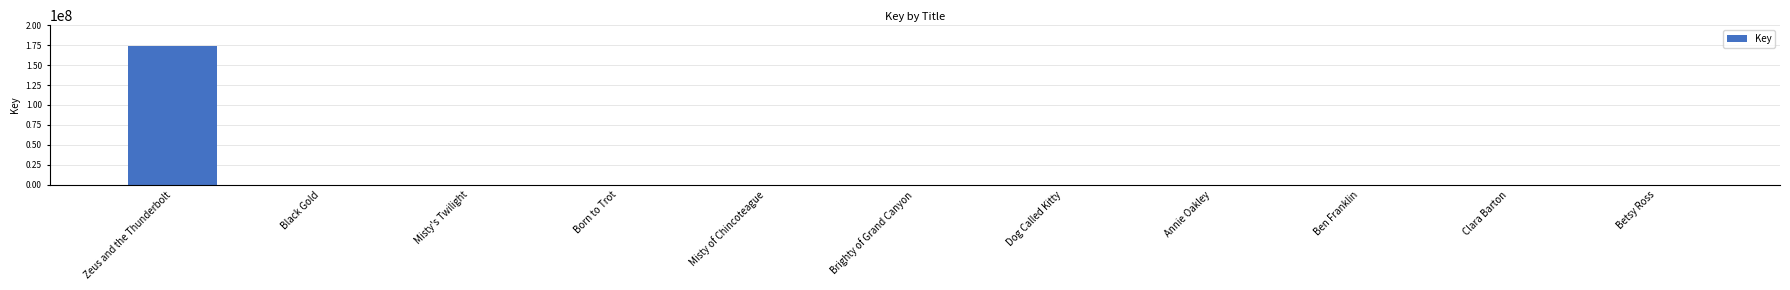

What is the greatest value displayed?

173390606